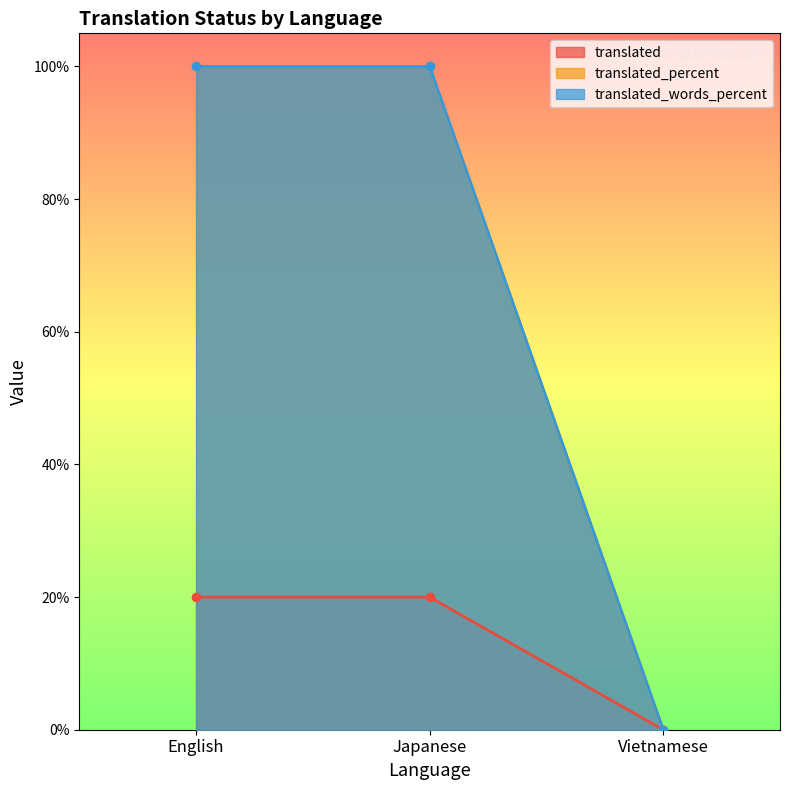

What is the value of the translated_percent point at the 2nd from the left?

100